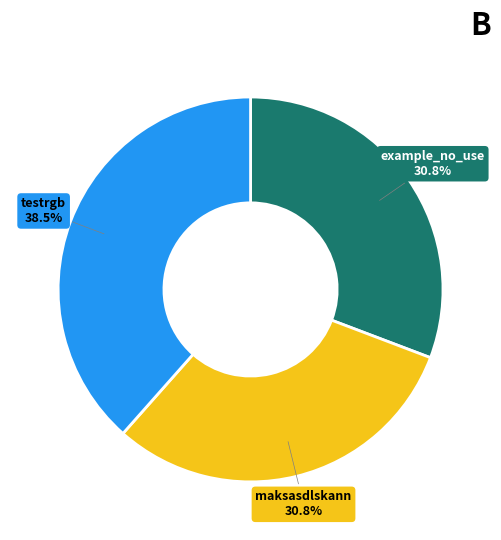

Is there any slice that represents more than half of the pie?

No